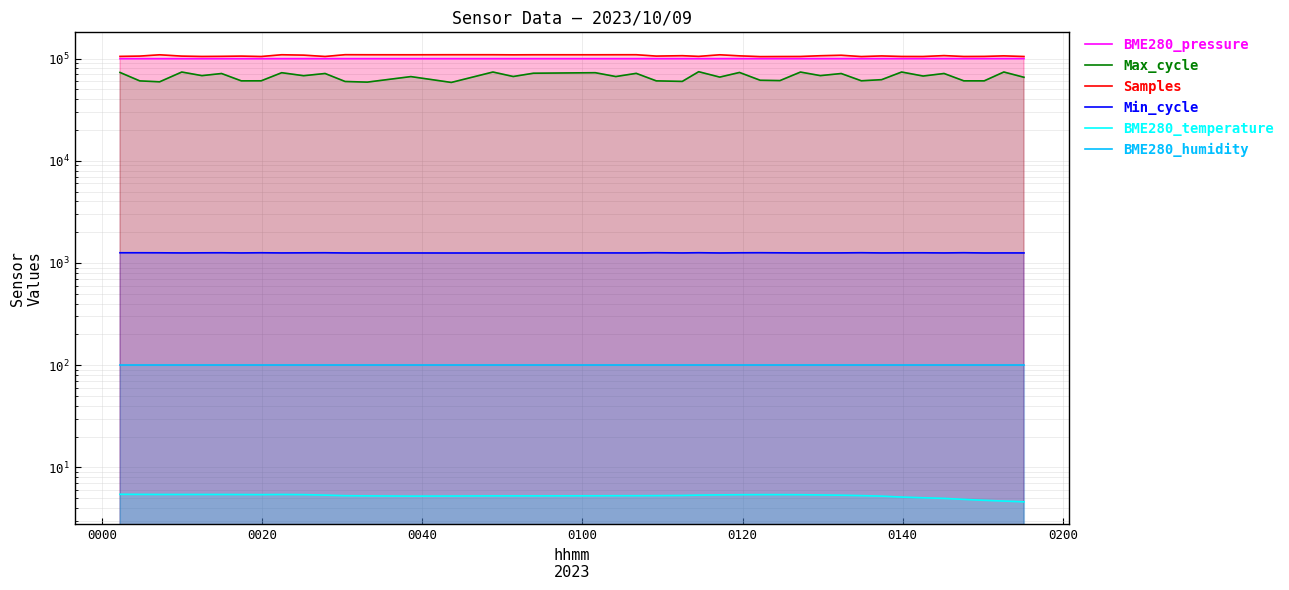

True or false: Samples and Max_cycle intersect in this chart.

False